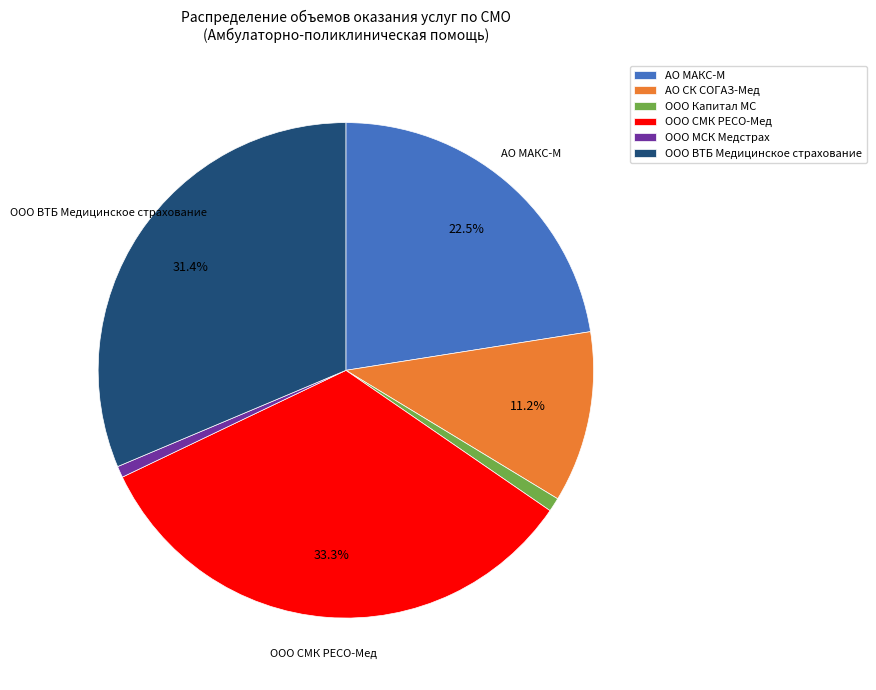

To the nearest percent, what is the difference between the АО МАКС-М and АО СК СОГАЗ-Мед slice percentages?

11%